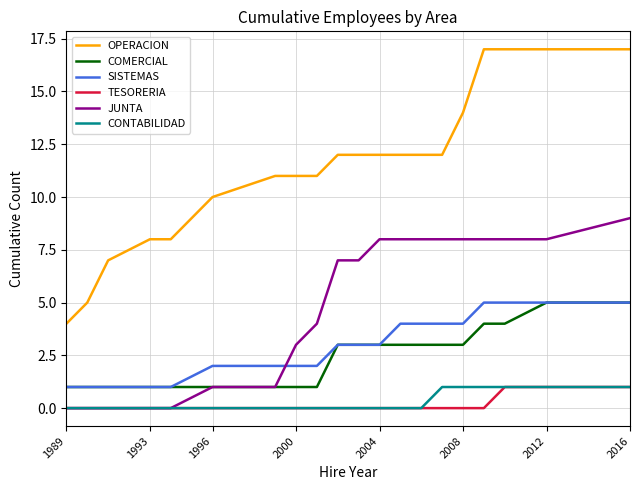

What is the highest value of the OPERACION series?

17